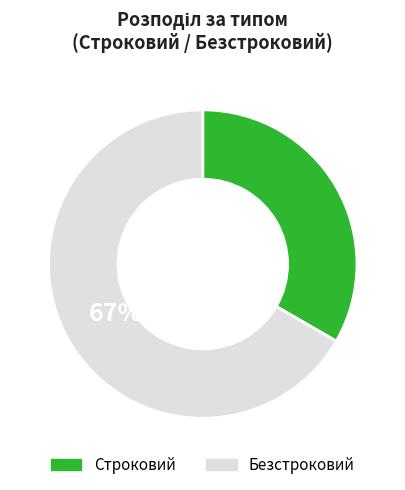

How many segments does this pie chart have?

2